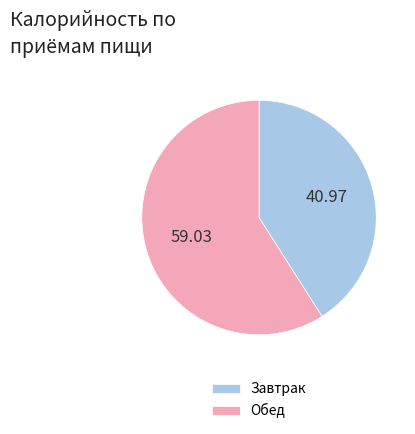

Which category has the biggest portion of the pie?

Обед